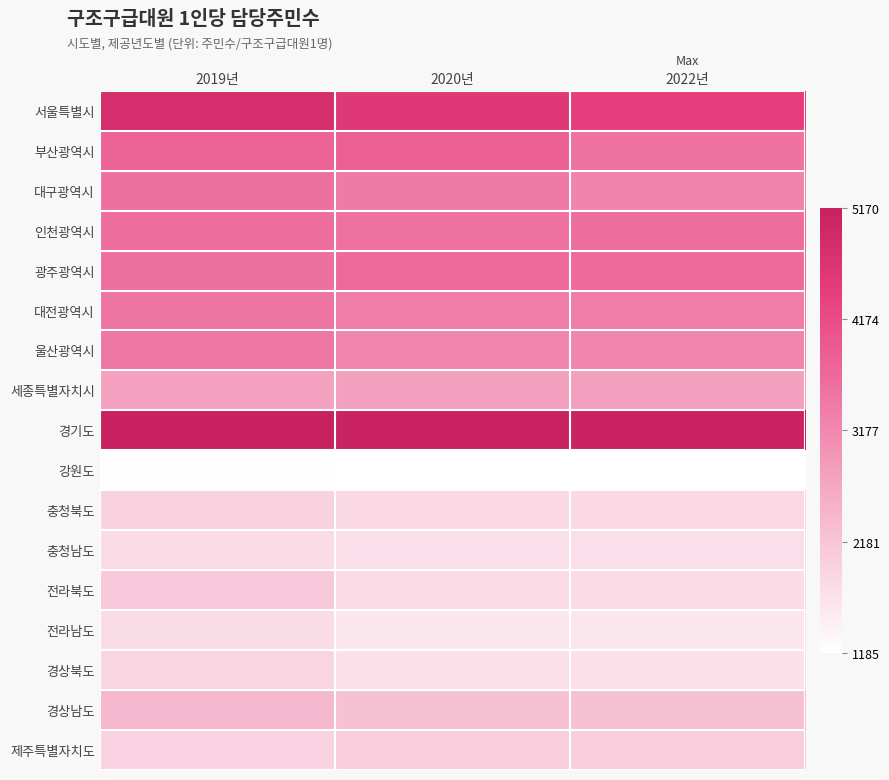

Reading left to right, list all the values displayed in this chart.

서울특별시: 2019년=4818.8	2020년=4562.7	2022년=4418.9
부산광역시: 2019년=3772.2	2020년=3858.9	2022년=3545.4
대구광역시: 2019년=3569.6	2020년=3401.3	2022년=3232.3
인천광역시: 2019년=3606.1	2020년=3541.3	2022년=3606.1
광주광역시: 2019년=3596.2	2020년=3671.0	2022년=3671.0
대전광역시: 2019년=3503.3	2020년=3357.5	2022년=3357.5
울산광역시: 2019년=3457.9	2020년=3209.1	2022년=3209.1
세종특별자치시: 2019년=2768.9	2020년=2801.8	2022년=2801.8
경기도: 2019년=5169.7	2020년=5099.5	2022년=5099.5
강원도: 2019년=1210.0	2020년=1185.0	2022년=1185.0
충청북도: 2019년=1946.5	2020년=1835.8	2022년=1835.8
충청남도: 2019년=1795.2	2020년=1741.4	2022년=1741.4
전라북도: 2019년=2090.7	2020년=1802.3	2022년=1802.3
전라남도: 2019년=1771.3	2020년=1615.7	2022년=1615.7
경상북도: 2019년=1888.0	2020년=1724.0	2022년=1724.0
경상남도: 2019년=2386.5	2020년=2240.3	2022년=2240.3
제주특별자치도: 2019년=1928.1	2020년=2013.8	2022년=2013.8